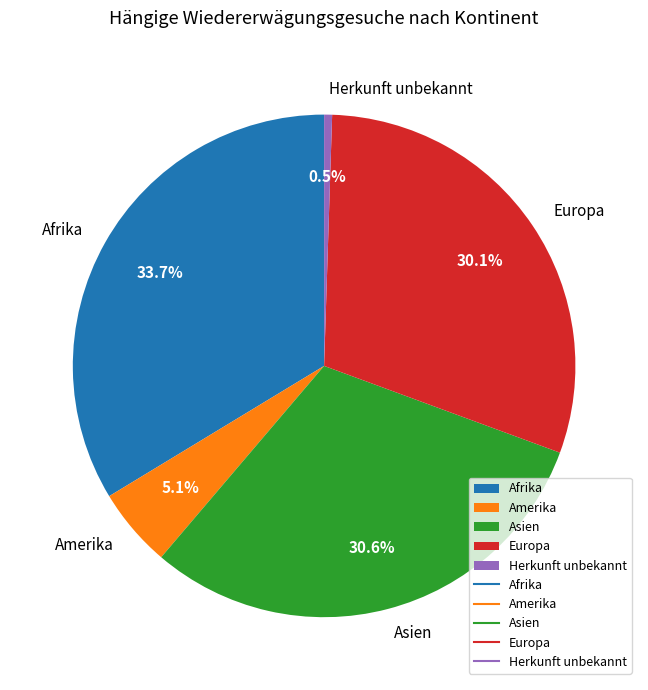

Is Europa the majority of the pie?

No